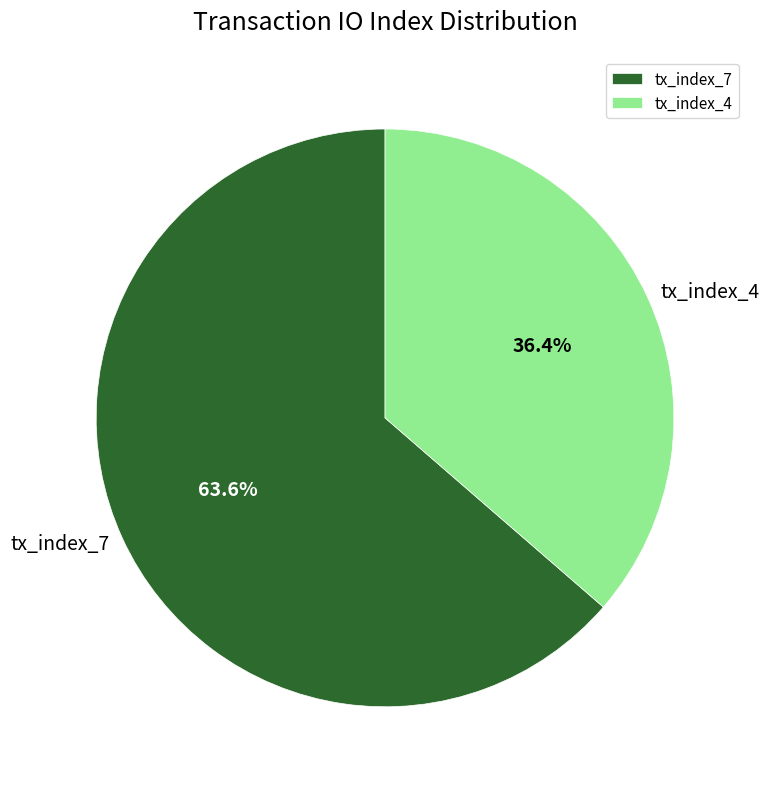

Approximately how many times larger is the value at tx_index_4 compared to tx_index_7?

0.6